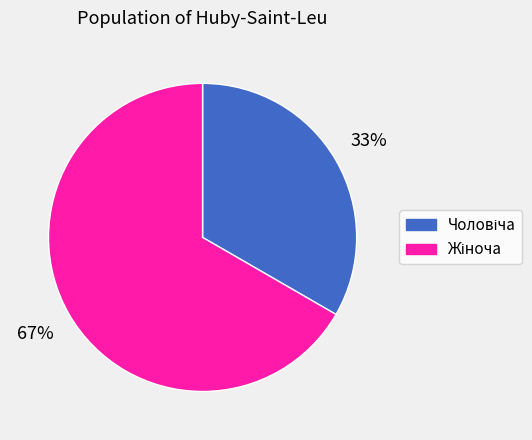

Is there any slice that represents more than half of the pie?

Yes